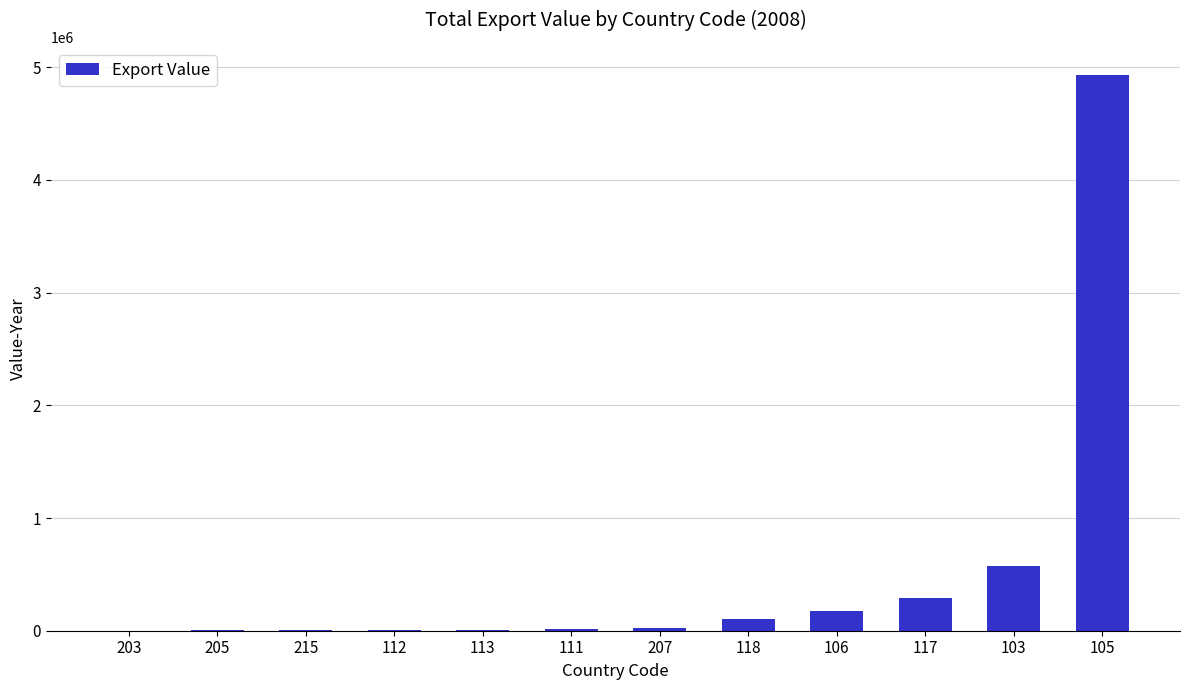

What is the greatest value displayed?

4932462